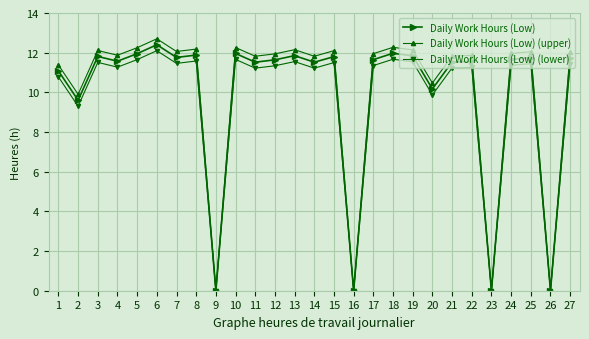

The Daily Work Hours (Low) (upper) series shows 20.3 at 27. True or false?

False